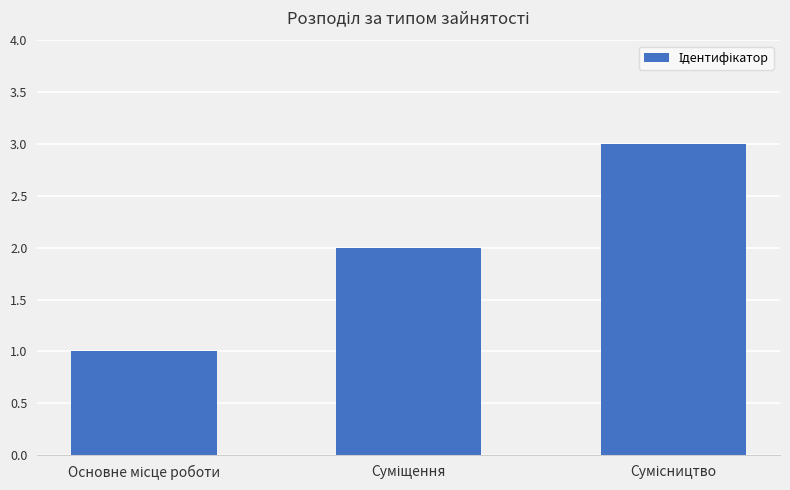

What is the sum of all values?

6